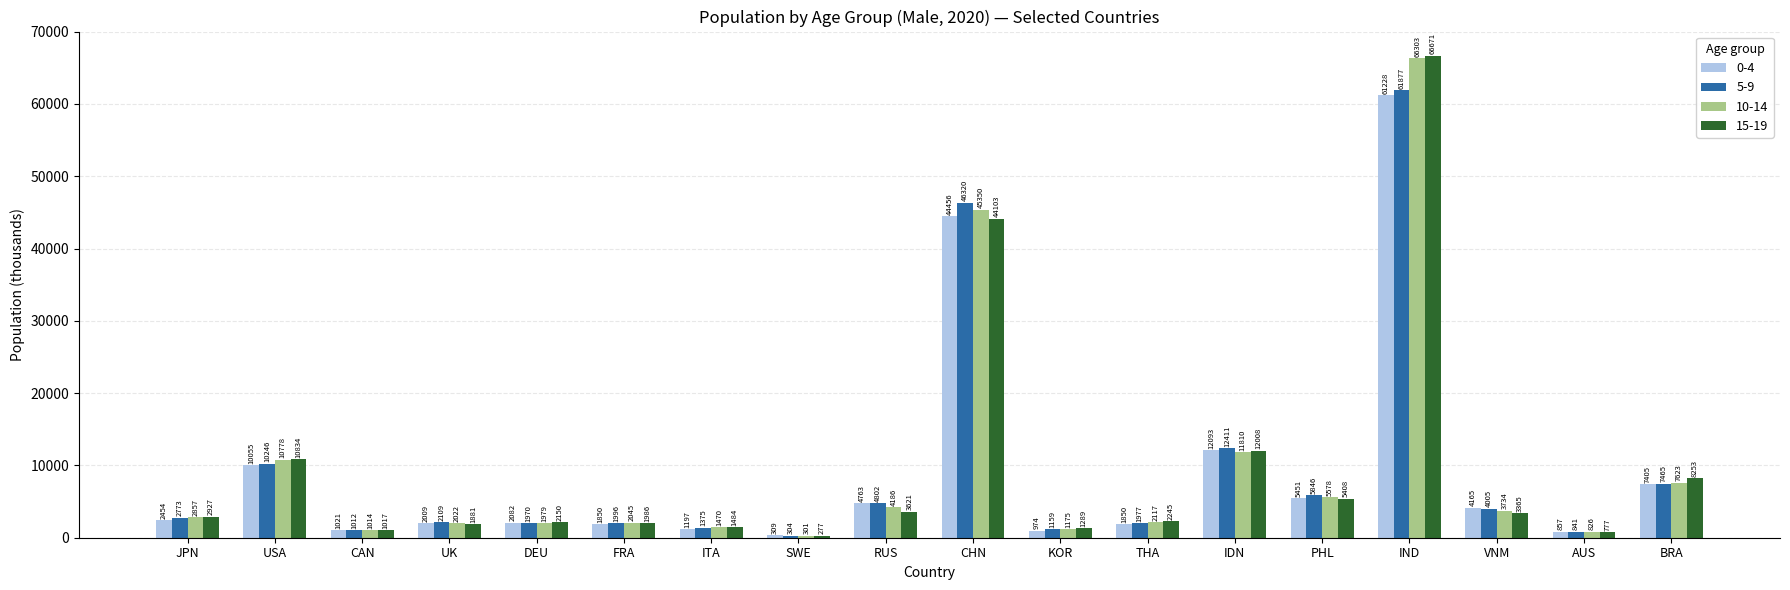

What is the total value across all series at PHL?

22283